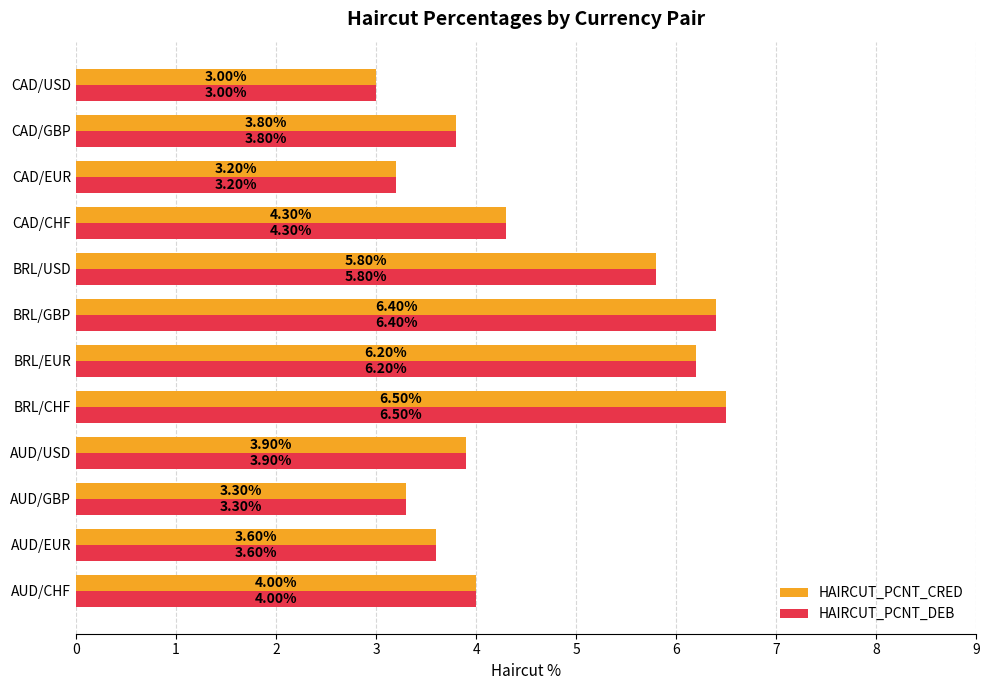

How many data points in HAIRCUT_PCNT_CRED are less than 4?

6